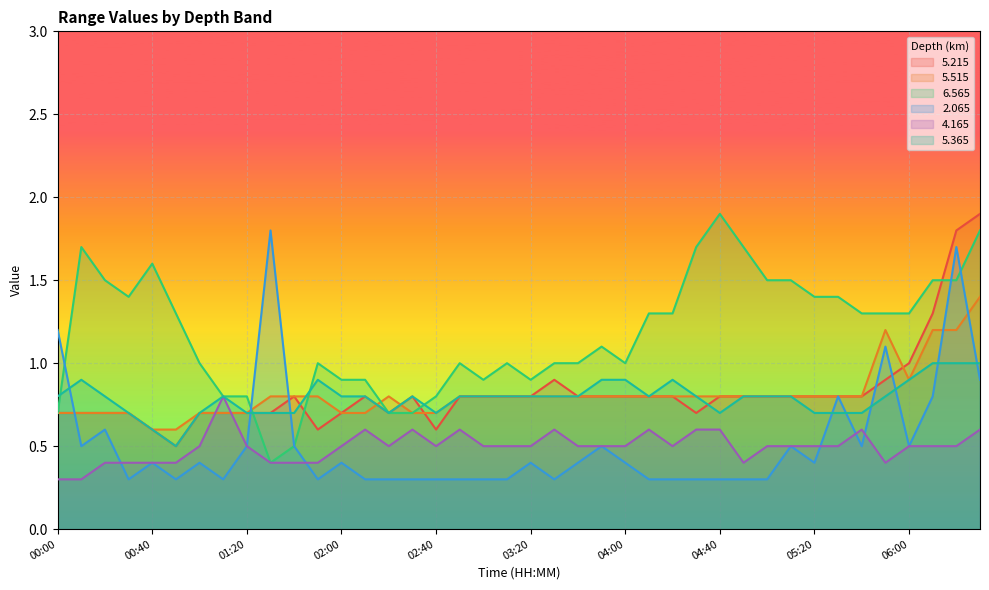

At which label is   6.565 closest to 1?

01:00